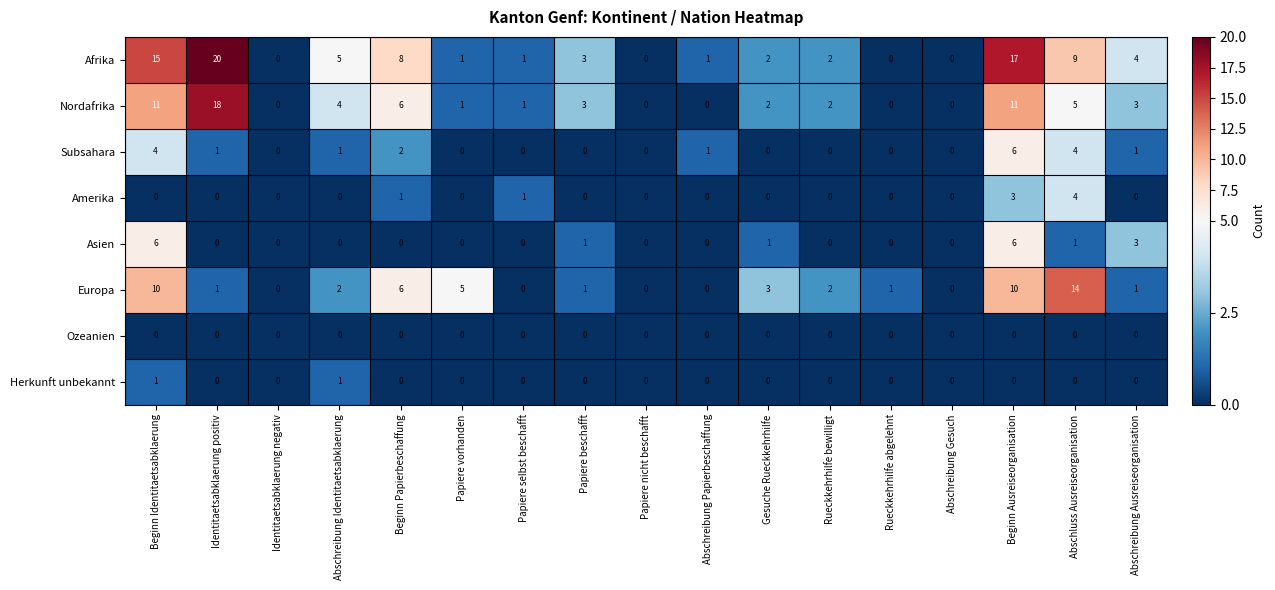

At which category does the chart reach its peak across all series?

Identitaetsabklaerung positiv